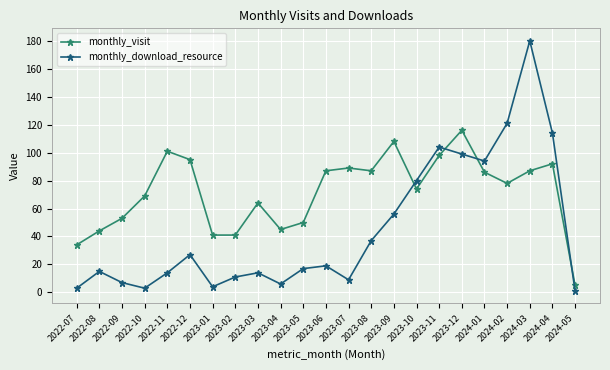

Which category has the highest value across all series?

2024-03